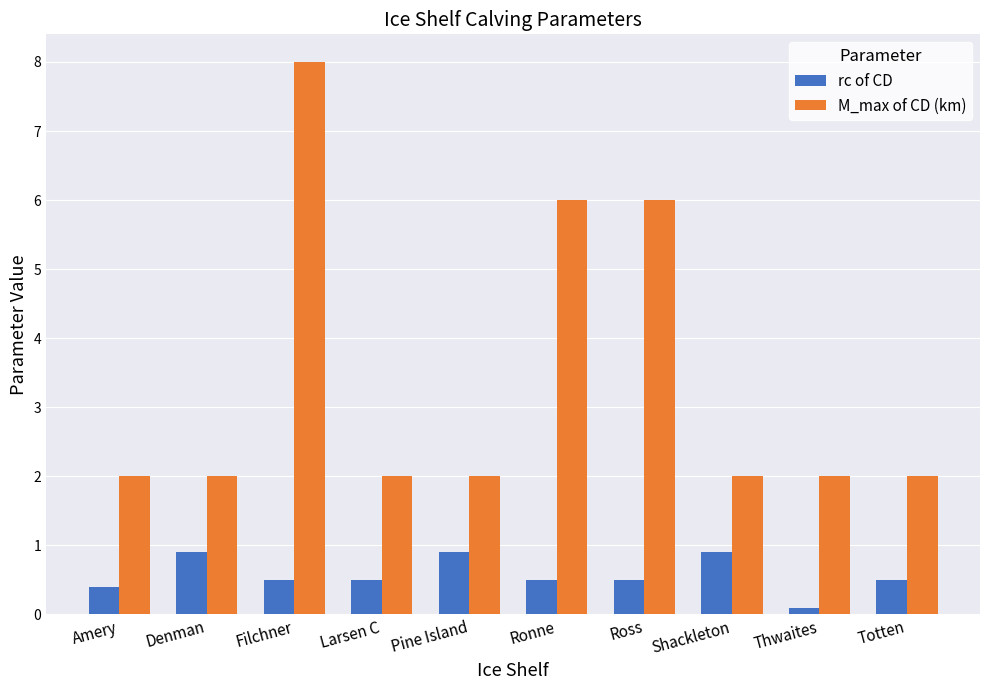

What is the greatest value displayed?

8.0